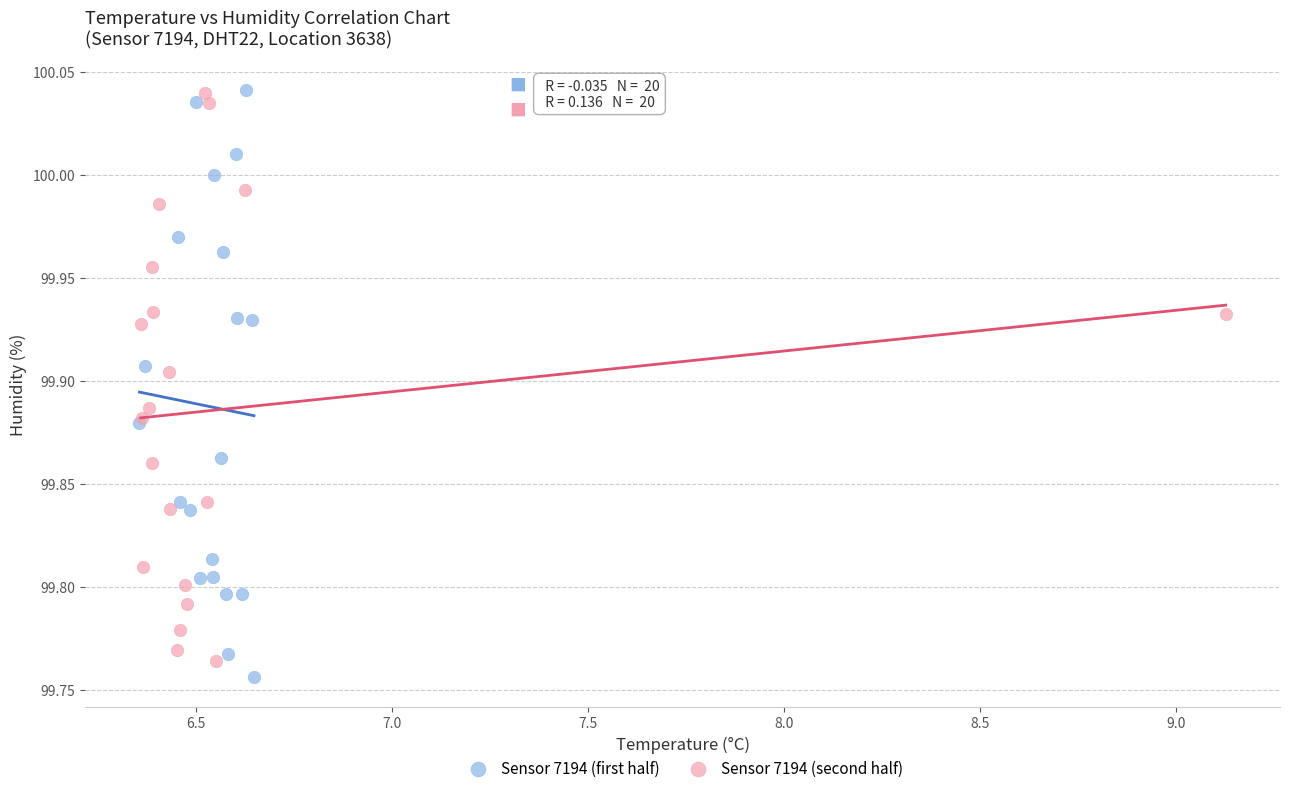

What are all the series names shown in the legend?

Sensor 7194 (first half), Sensor 7194 (second half)